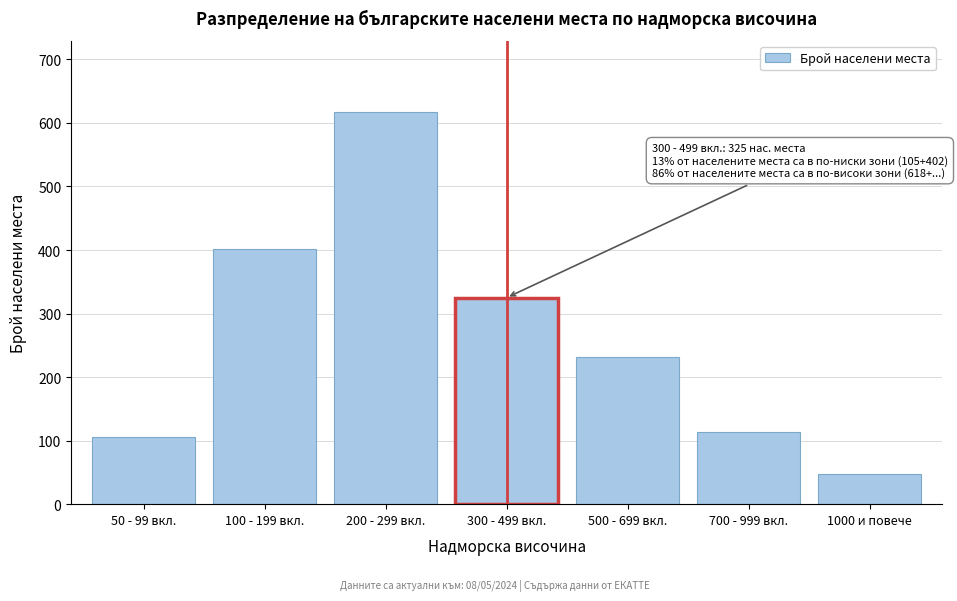

Reading right to left, extract all data points from this chart.

1000 и повече=47	700 - 999 вкл.=113	500 - 699 вкл.=231	300 - 499 вкл.=325	200 - 299 вкл.=618	100 - 199 вкл.=402	50 - 99 вкл.=105